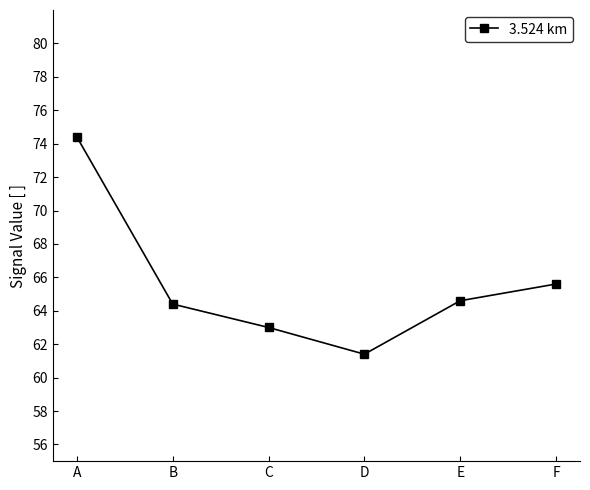

Reading right to left, list all the values displayed in this chart.

F=65.6	E=64.6	D=61.4	C=63.0	B=64.4	A=74.4